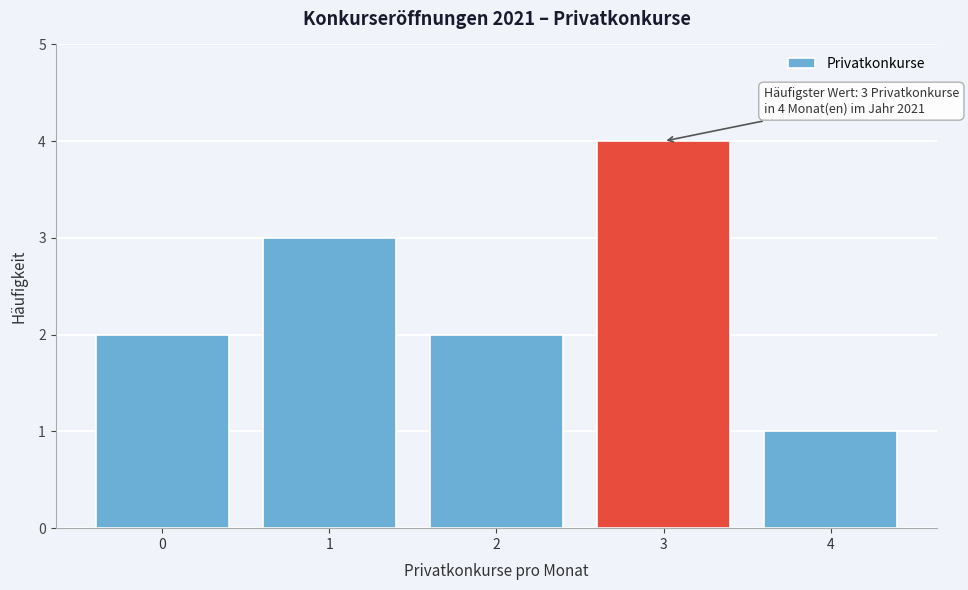

Reading right to left, extract all data points from this chart.

1	4	2	3	2